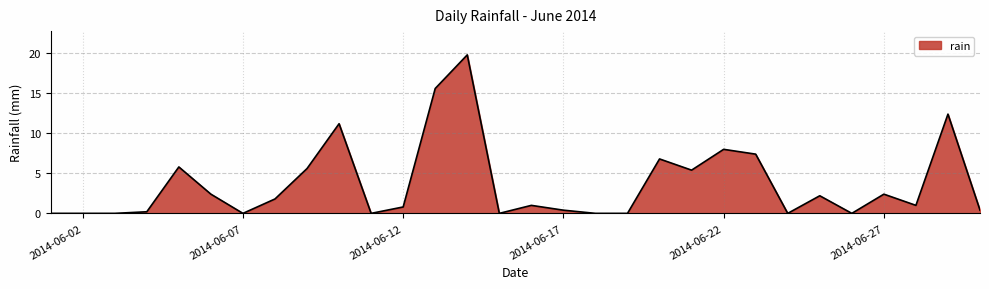

What is the greatest value displayed?

19.8